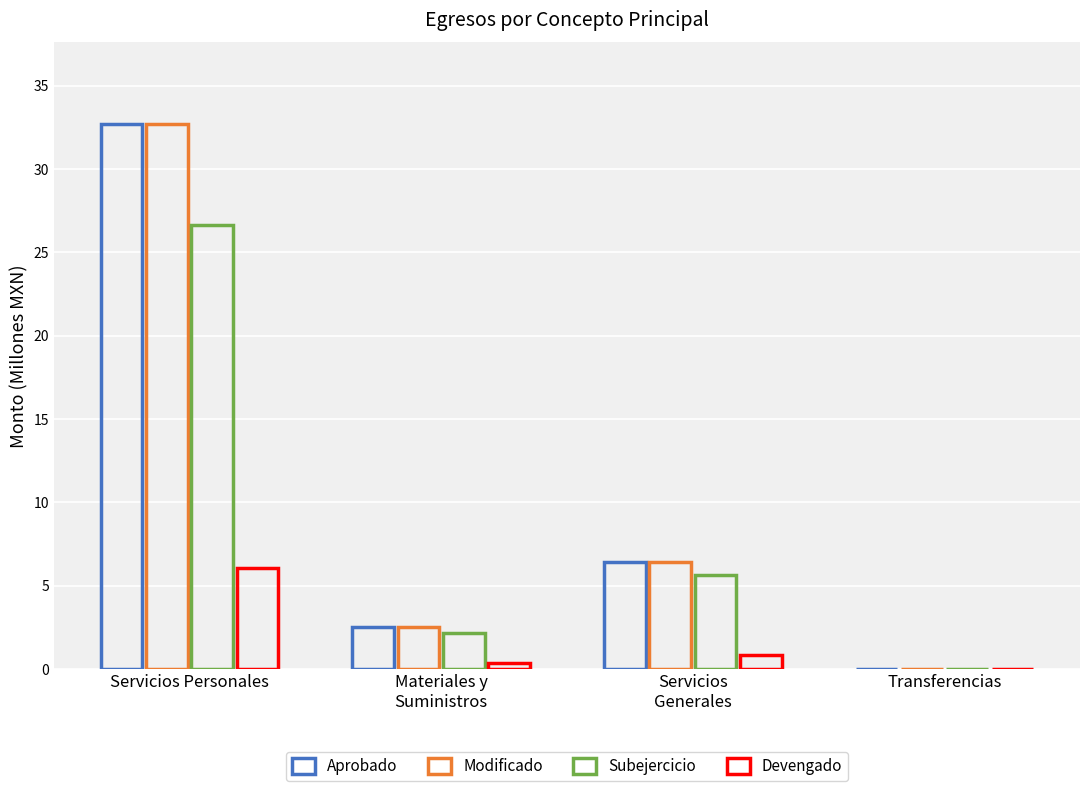

What is the average value of the Subejercicio series?

8.6